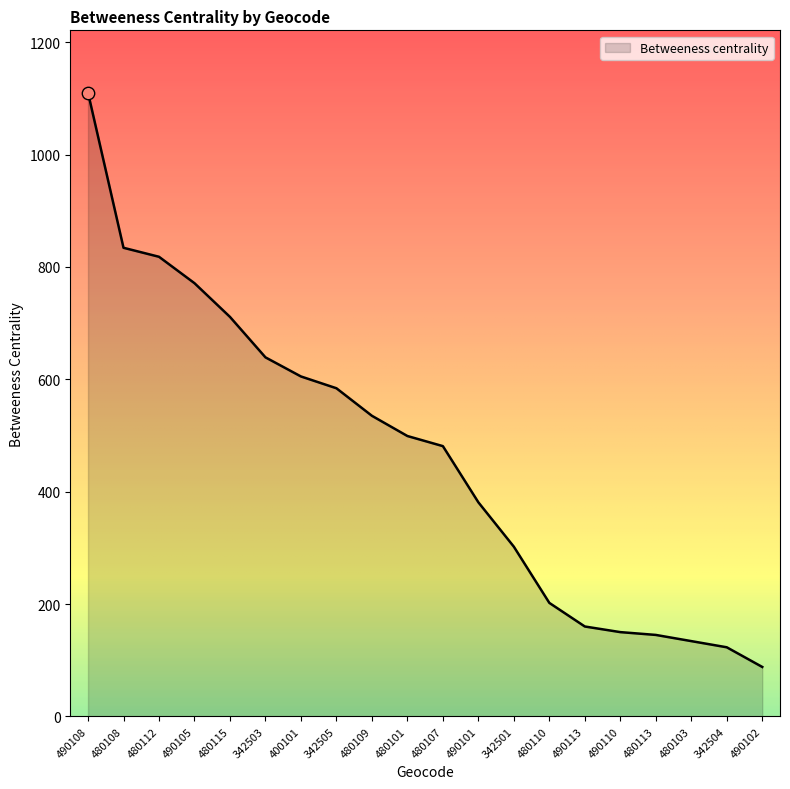

What is the ratio of the value at 490108 to the value at 480112?

1.4